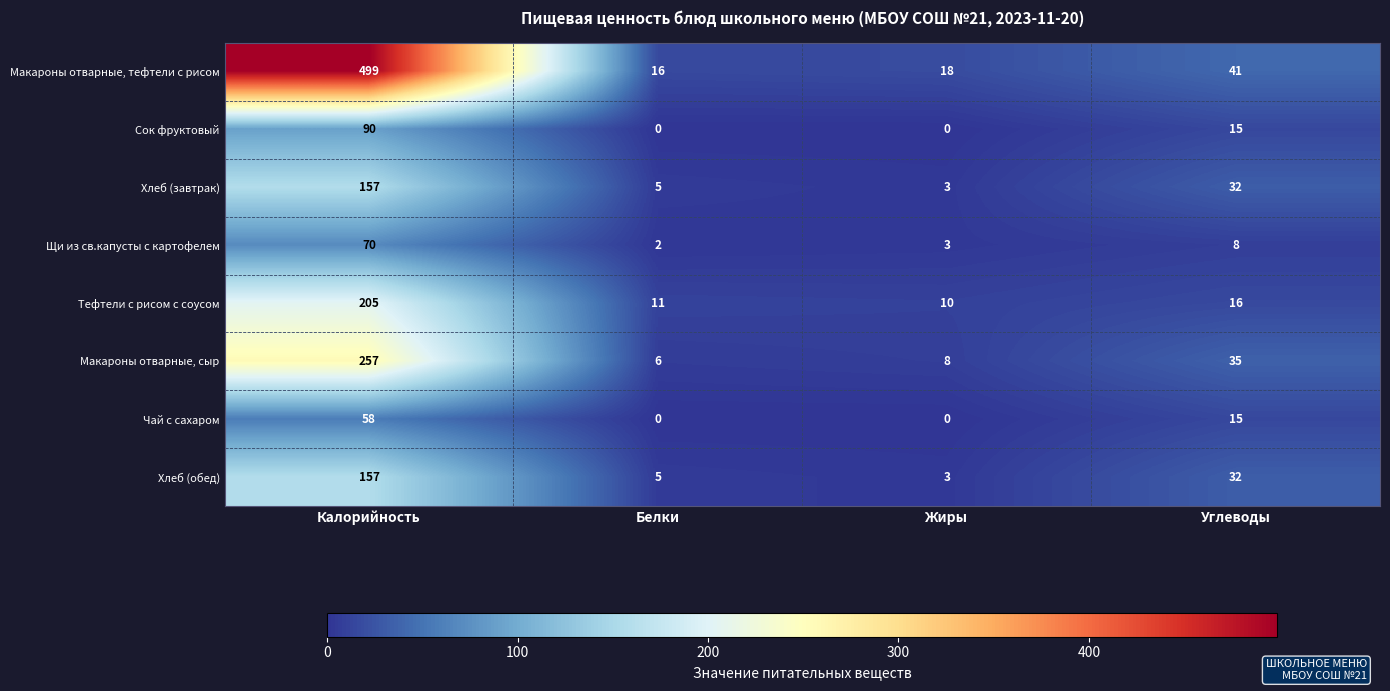

Which series has the largest range (max minus min)?

Макароны отварные, тефтели с рисом